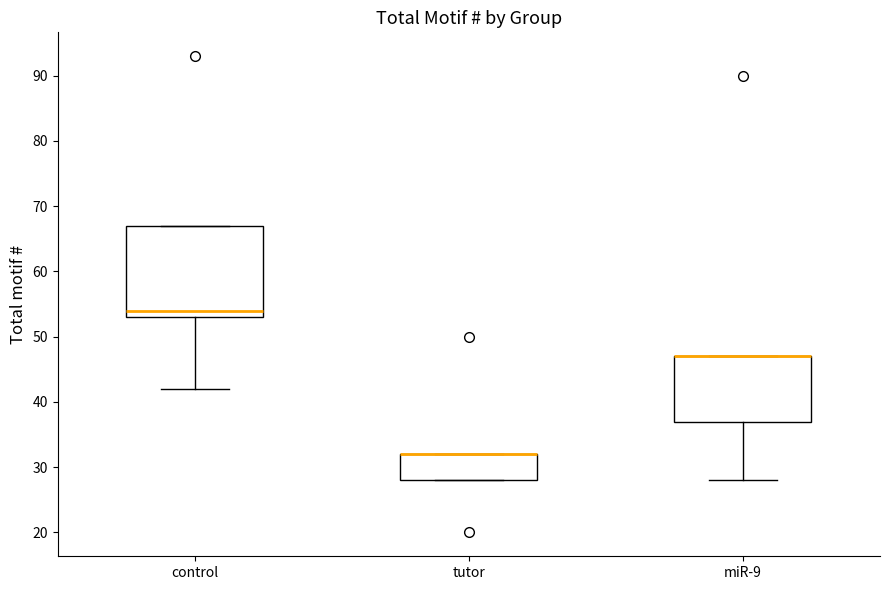

Reading left to right, transcribe this box plot: for each box, give where its median line is, the range the box spans, and where its two whiskers end, as read against the y-axis. The values are not printed on the chart, so give them approximately, as read against the axis.

control: median 54, box 53 to 67, whiskers 42 to 67
tutor: median 32 (drawn on the box's upper edge), box 28 to 32, whiskers 28 to 32
miR-9: median 47 (drawn on the box's upper edge), box 37 to 47, whiskers 28 to 47